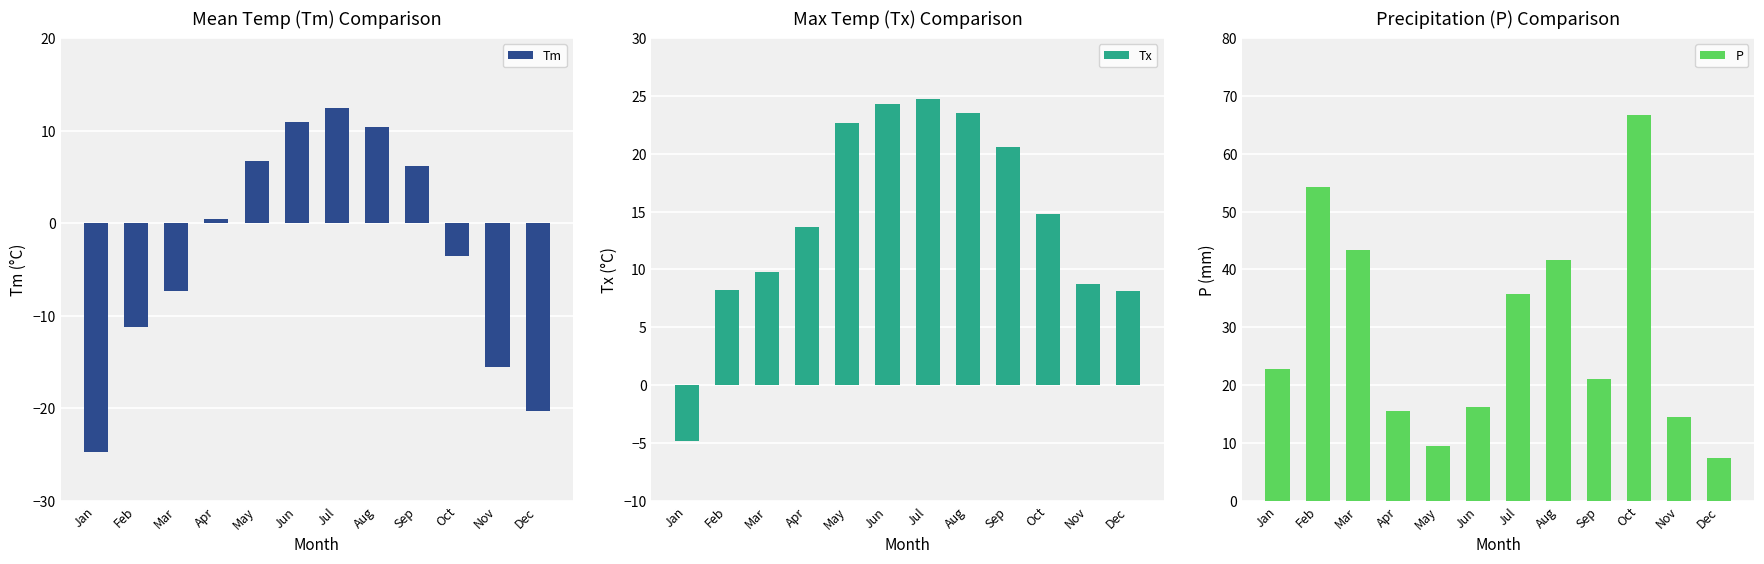

What is the minimum value for Tm?

-24.7